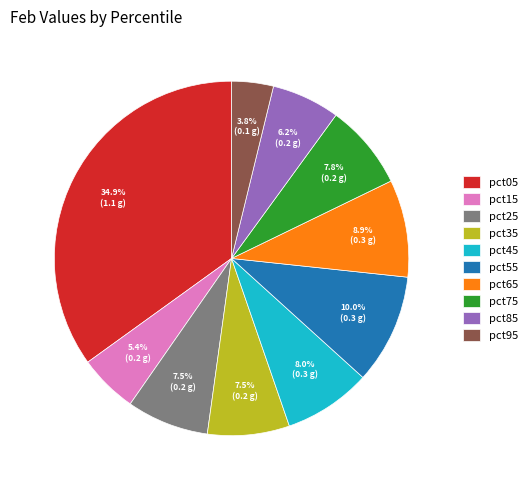

True or false: pct85 accounts for 12% of the total.

False